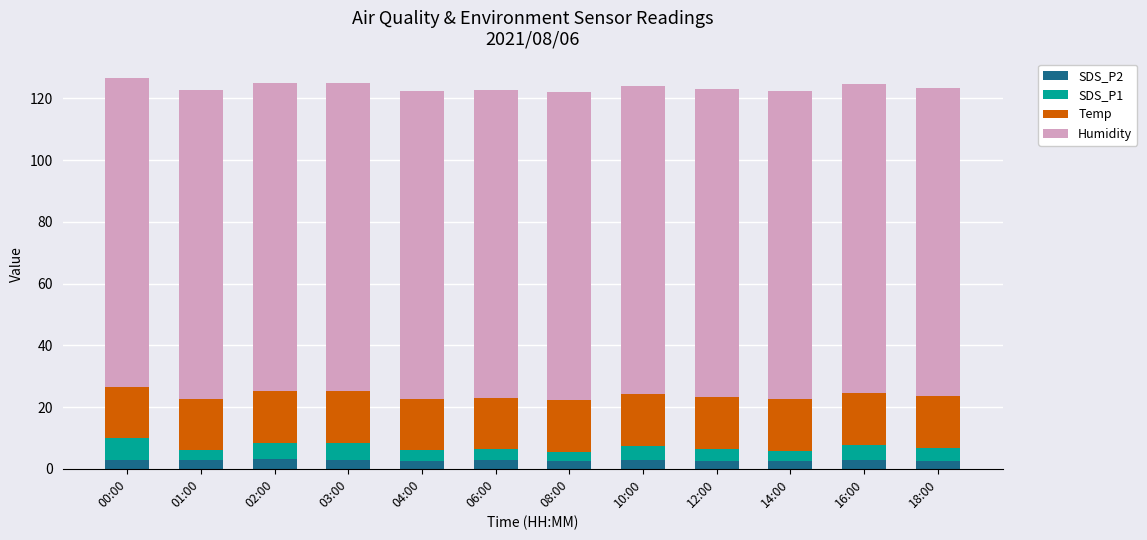

What are all the series names shown in the legend?

SDS_P2, SDS_P1, Temp, Humidity